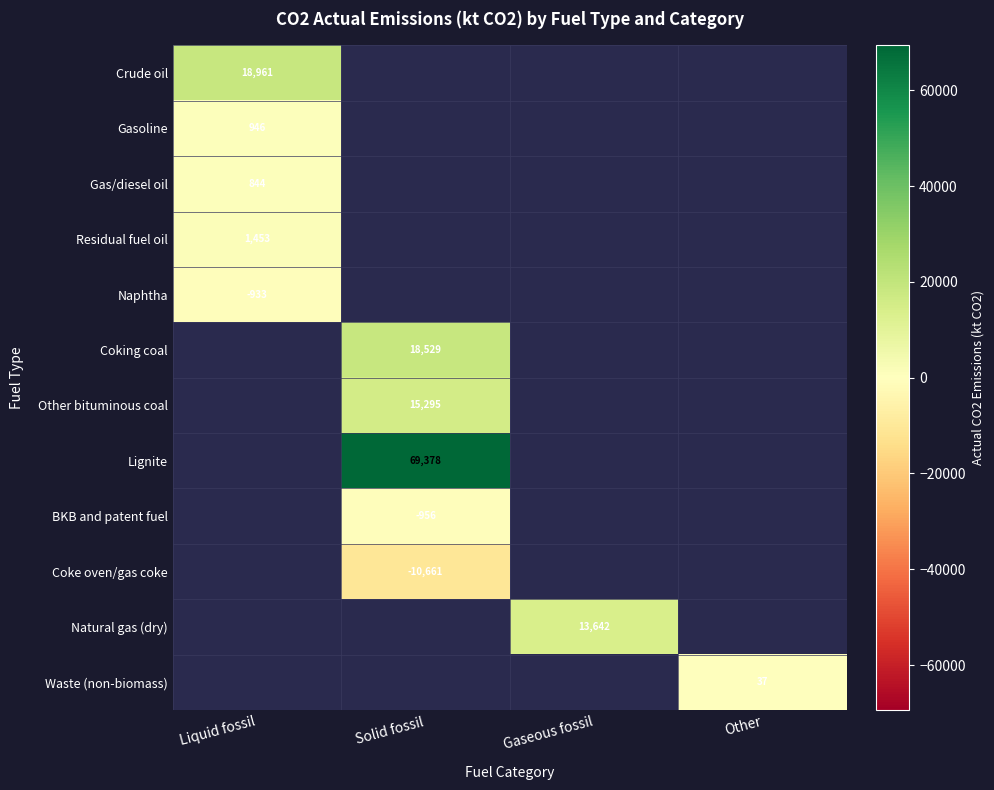

At how many categories does at least one series exceed 40864?

1